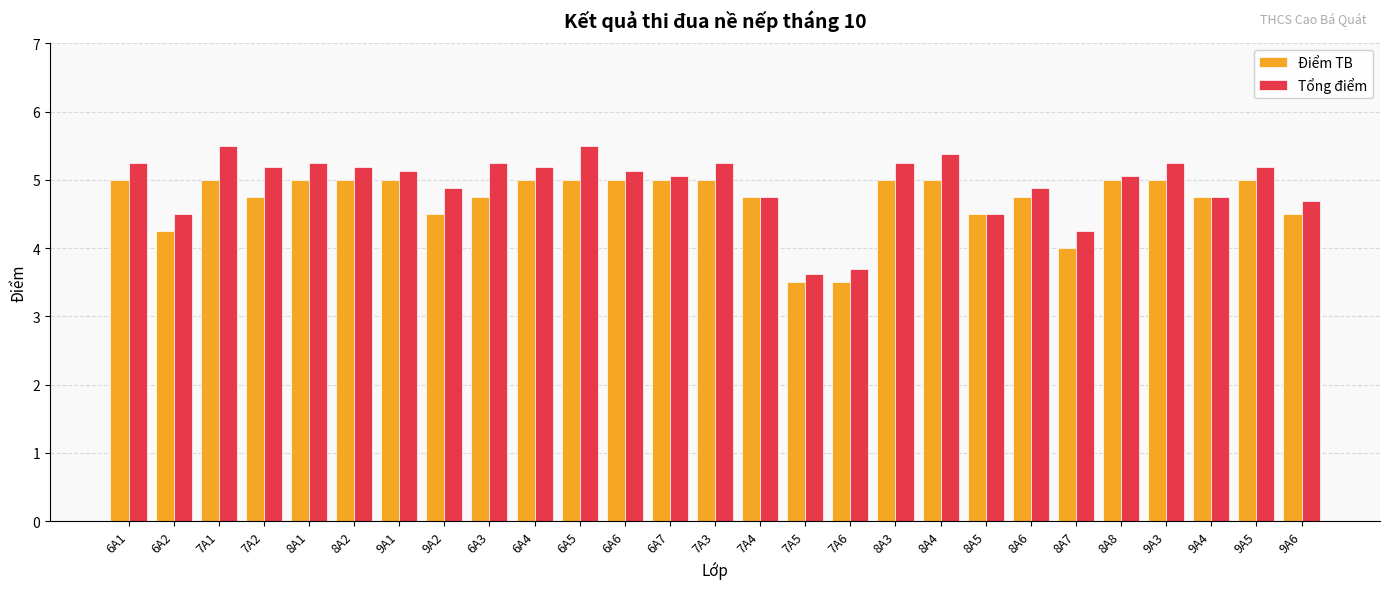

What is the average value of the Điểm TB series?

4.7